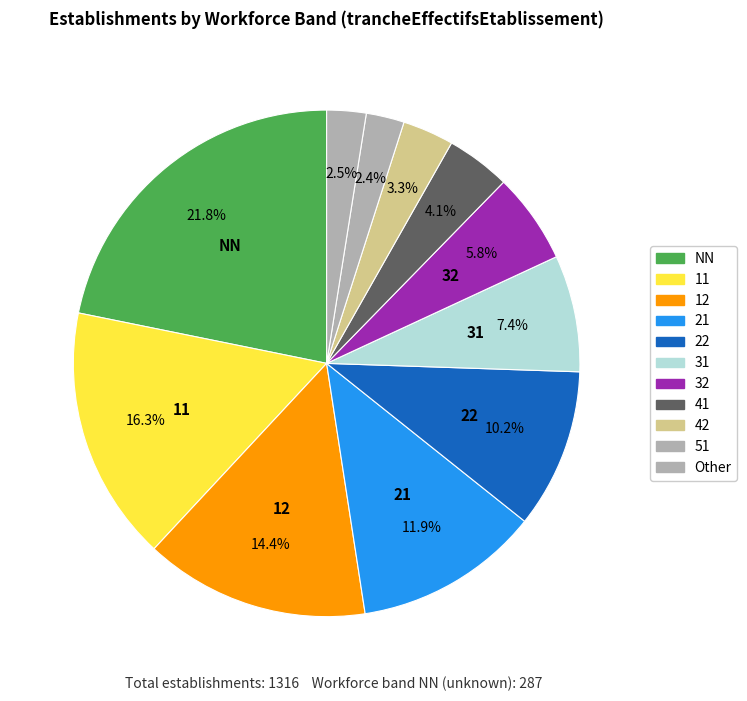

Is there a majority slice in this chart?

No